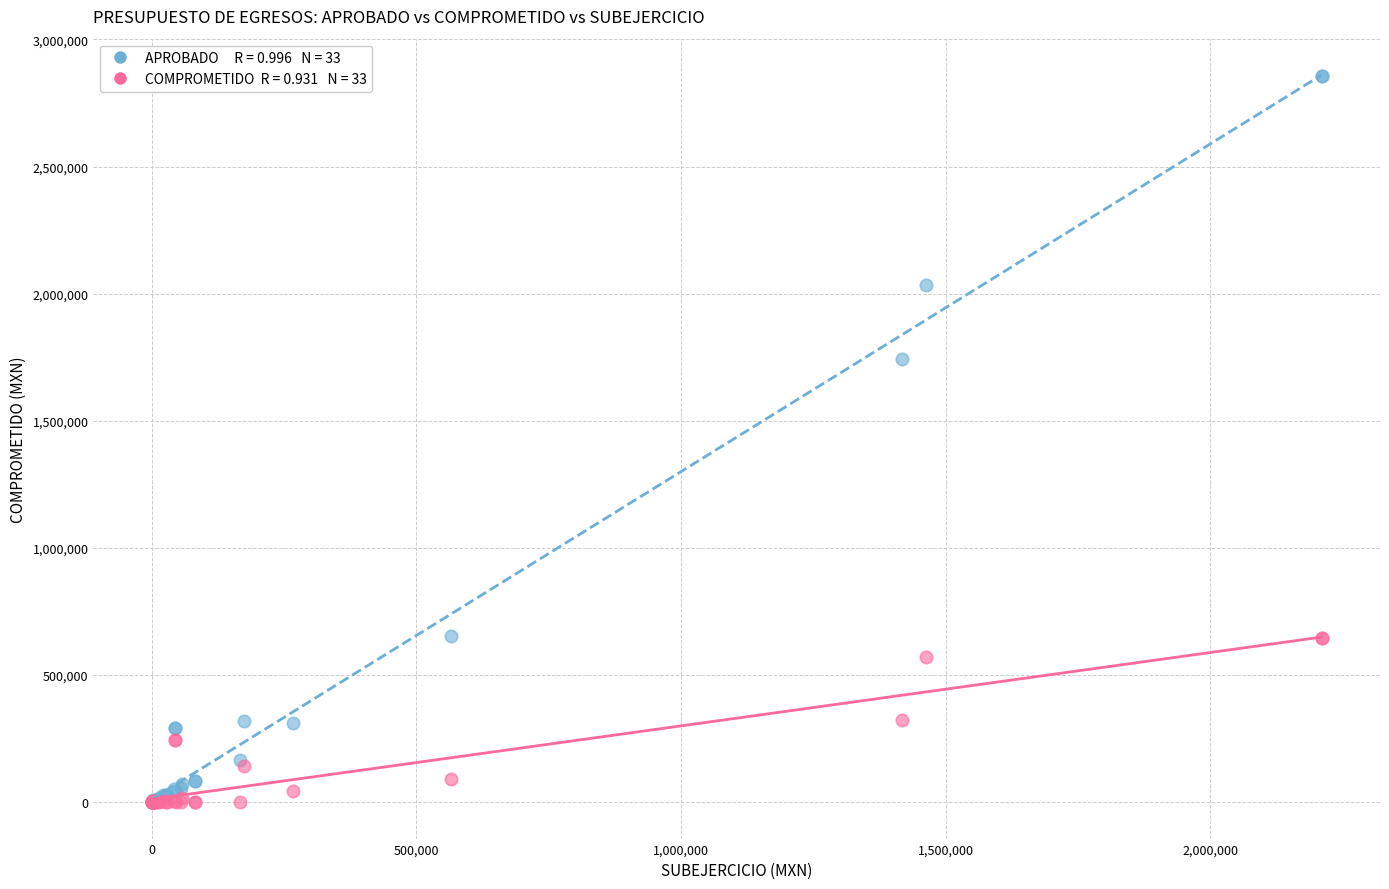

Across all series, what Y value is closest to 1428282?

1742483.4